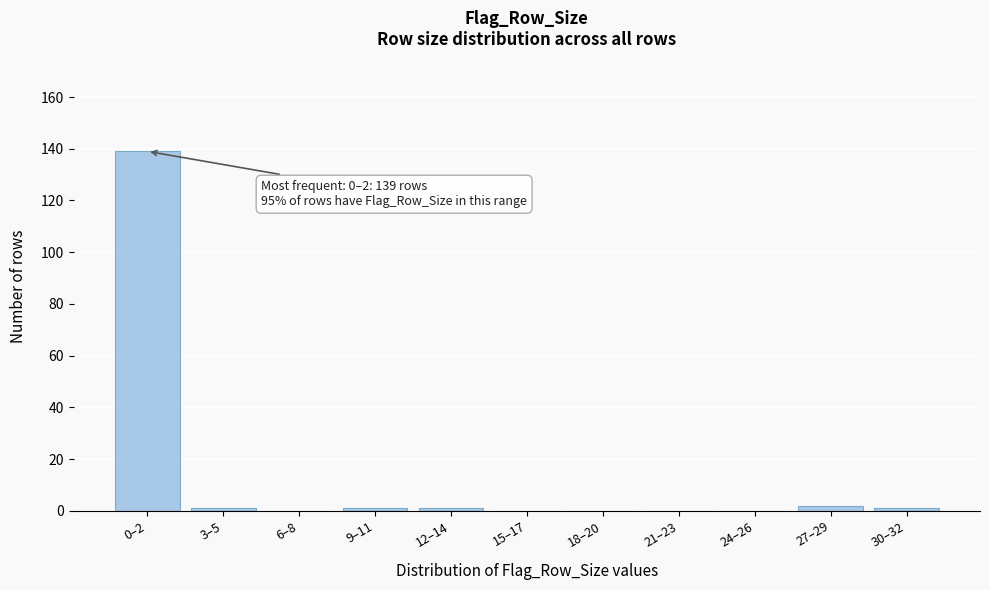

Reading right to left, extract all data points from this chart.

30–32=1	27–29=2	24–26=0	21–23=0	18–20=0	15–17=0	12–14=1	9–11=1	6–8=0	3–5=1	0–2=139